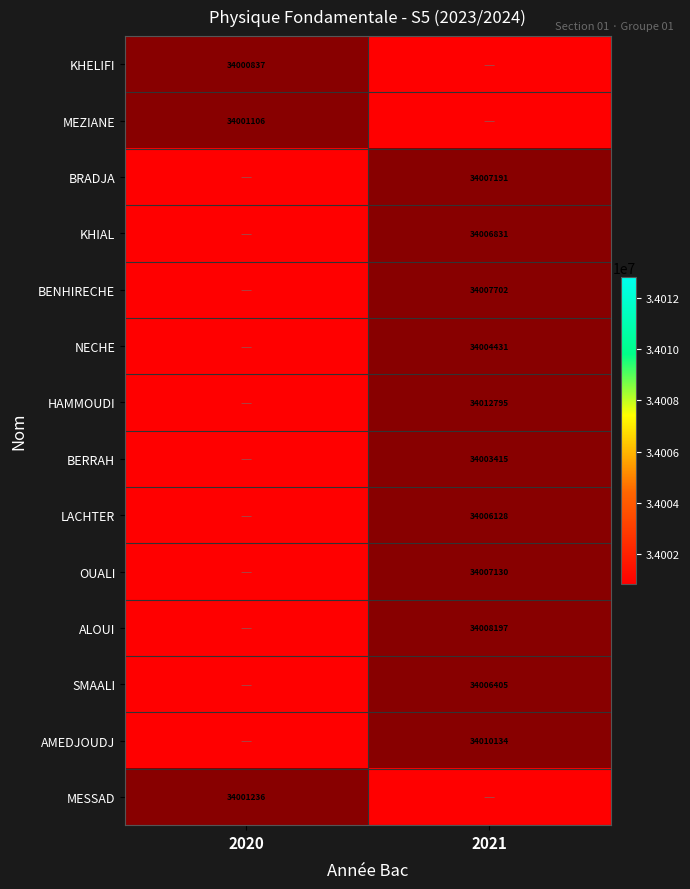

At how many categories does at least one series exceed 0?

2